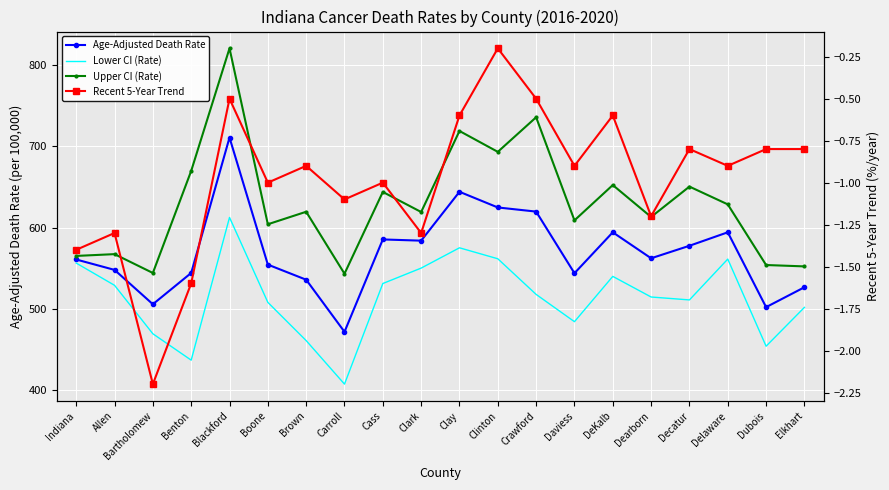

Reading left to right, list all the values displayed in this chart.

Age-Adjusted Death Rate: Indiana=560.8	Allen=548.0	Bartholomew=505.7	Benton=544.2	Blackford=711.0	Boone=554.5	Brown=535.9	Carroll=471.7	Cass=585.5	Clark=584.0	Clay=644.2	Clinton=624.9	Crawford=619.8	Daviess=543.9	DeKalb=594.3	Dearborn=562.3	Decatur=577.7	Delaware=594.3	Dubois=502.1	Elkhart=526.6
Lower CI (Rate): Indiana=556.4	Allen=529.0	Bartholomew=469.3	Benton=436.8	Blackford=612.6	Boone=508.0	Brown=460.9	Carroll=407.3	Cass=531.2	Clark=550.2	Clay=575.2	Clinton=561.7	Crawford=517.8	Daviess=484.2	DeKalb=540.0	Dearborn=514.6	Decatur=511.0	Delaware=561.3	Dubois=454.0	Elkhart=501.8
Upper CI (Rate): Indiana=565.2	Allen=567.4	Bartholomew=544.2	Benton=669.9	Blackford=820.9	Boone=604.2	Brown=619.6	Carroll=543.3	Cass=644.0	Clark=619.3	Clay=719.1	Clinton=693.4	Crawford=736.0	Daviess=609.0	DeKalb=652.5	Dearborn=613.2	Decatur=650.6	Delaware=628.7	Dubois=554.0	Elkhart=552.3
Recent 5-Year Trend: Indiana=-1.4	Allen=-1.3	Bartholomew=-2.2	Benton=-1.6	Blackford=-0.5	Boone=-1.0	Brown=-0.9	Carroll=-1.1	Cass=-1.0	Clark=-1.3	Clay=-0.6	Clinton=-0.2	Crawford=-0.5	Daviess=-0.9	DeKalb=-0.6	Dearborn=-1.2	Decatur=-0.8	Delaware=-0.9	Dubois=-0.8	Elkhart=-0.8